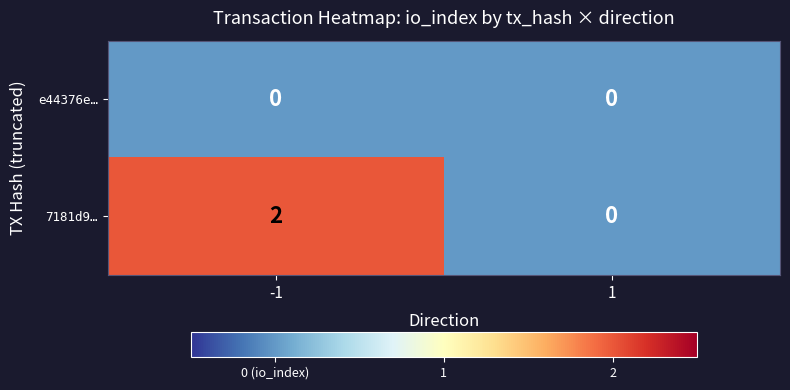

Which series has the widest spread of values?

7181d9…